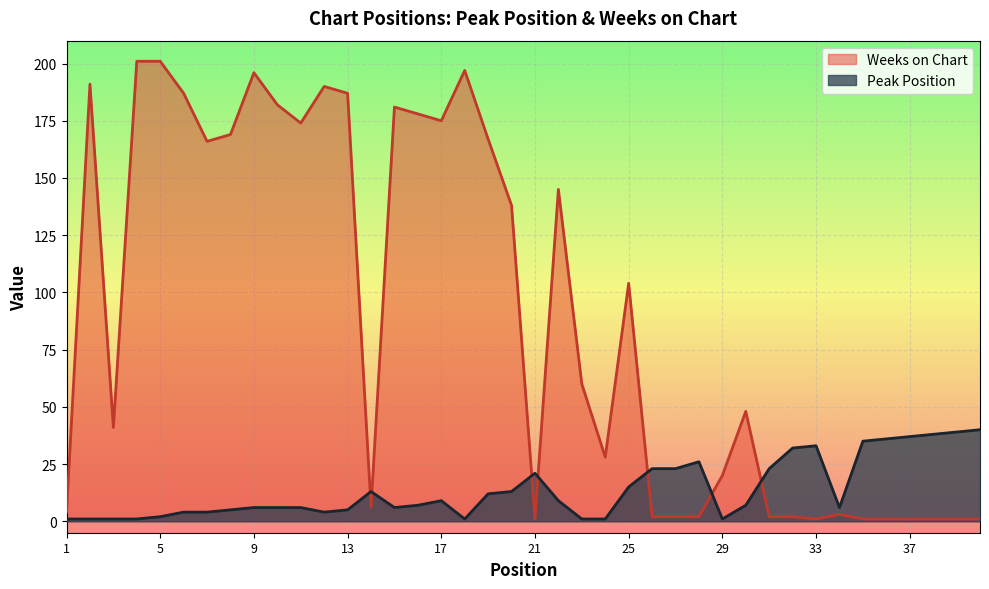

Where does the Weeks on Chart series first go above 60?

2